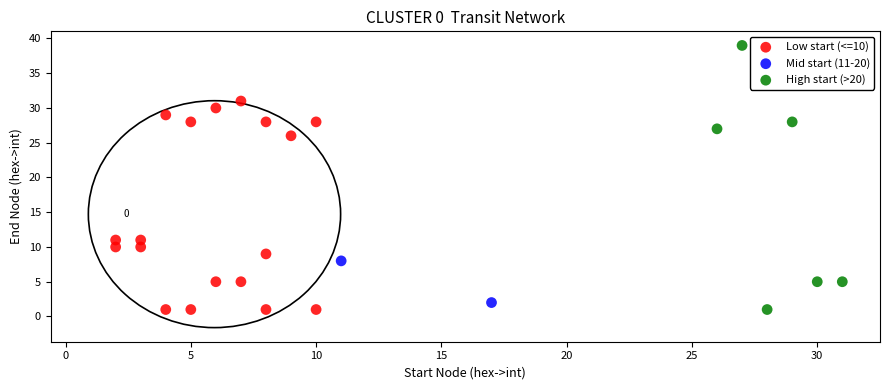

Which series has the largest Y range (max minus min)?

High start (>20)